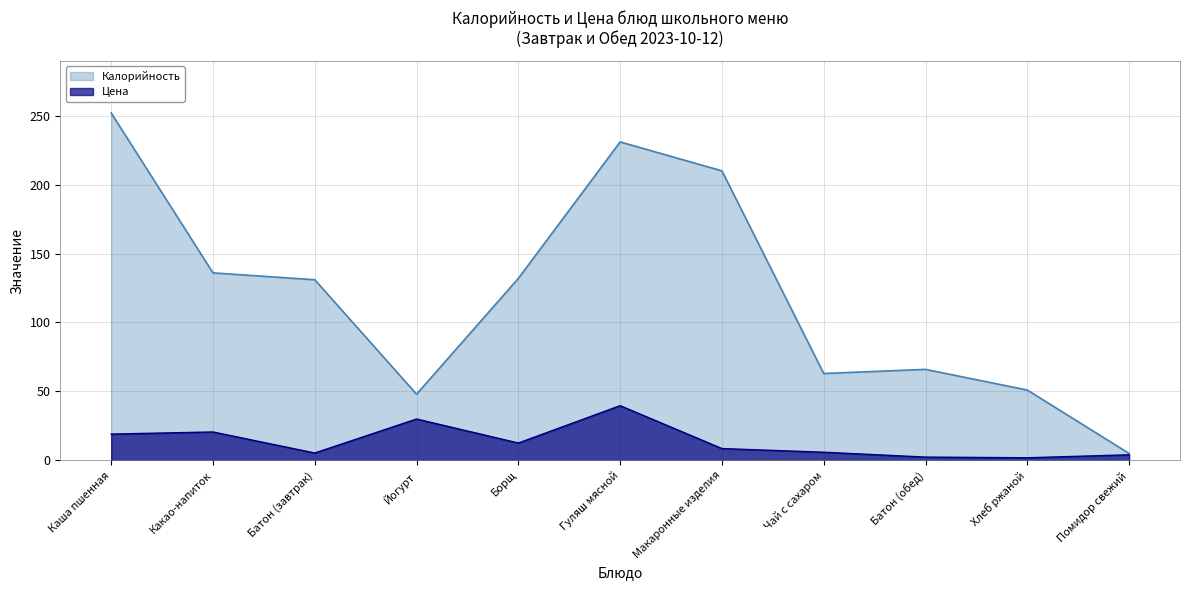

What is the difference between the highest and lowest values at Каша пшенная?

232.9